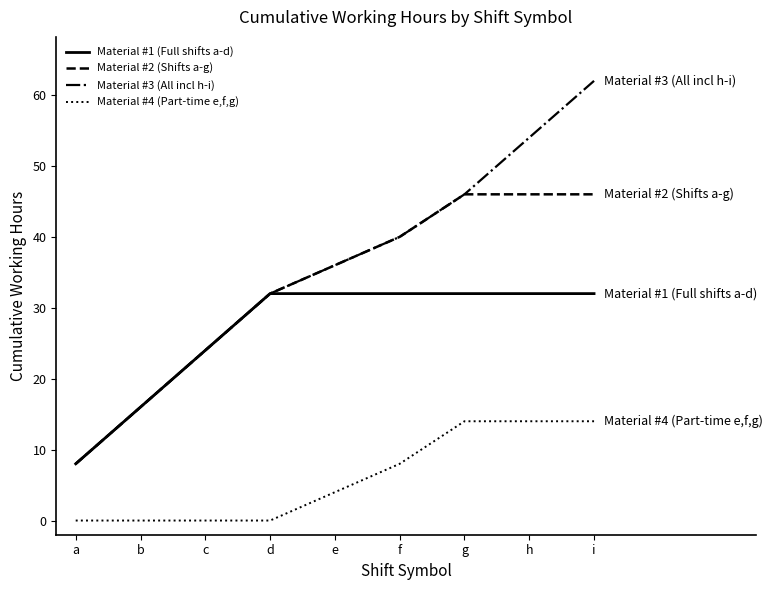

Which series has the largest range (max minus min)?

Material #3 (All incl h-i)